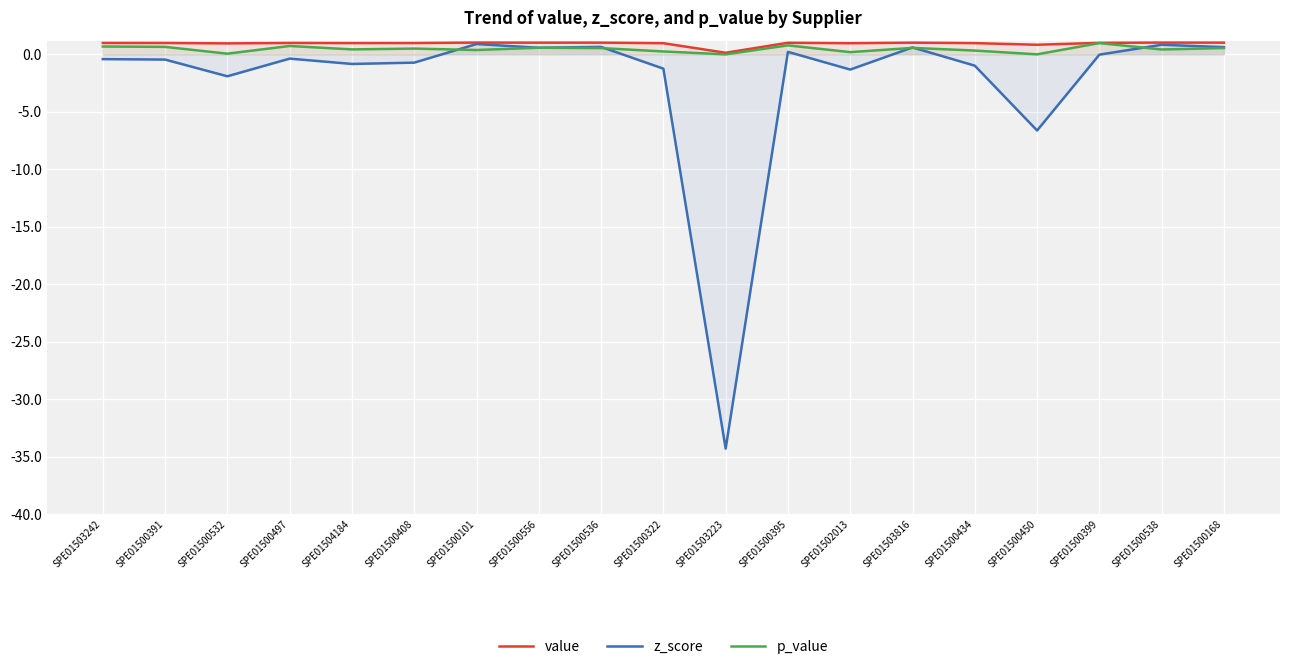

Is it true that z_score equals 0.1 at SPE01500395?

False